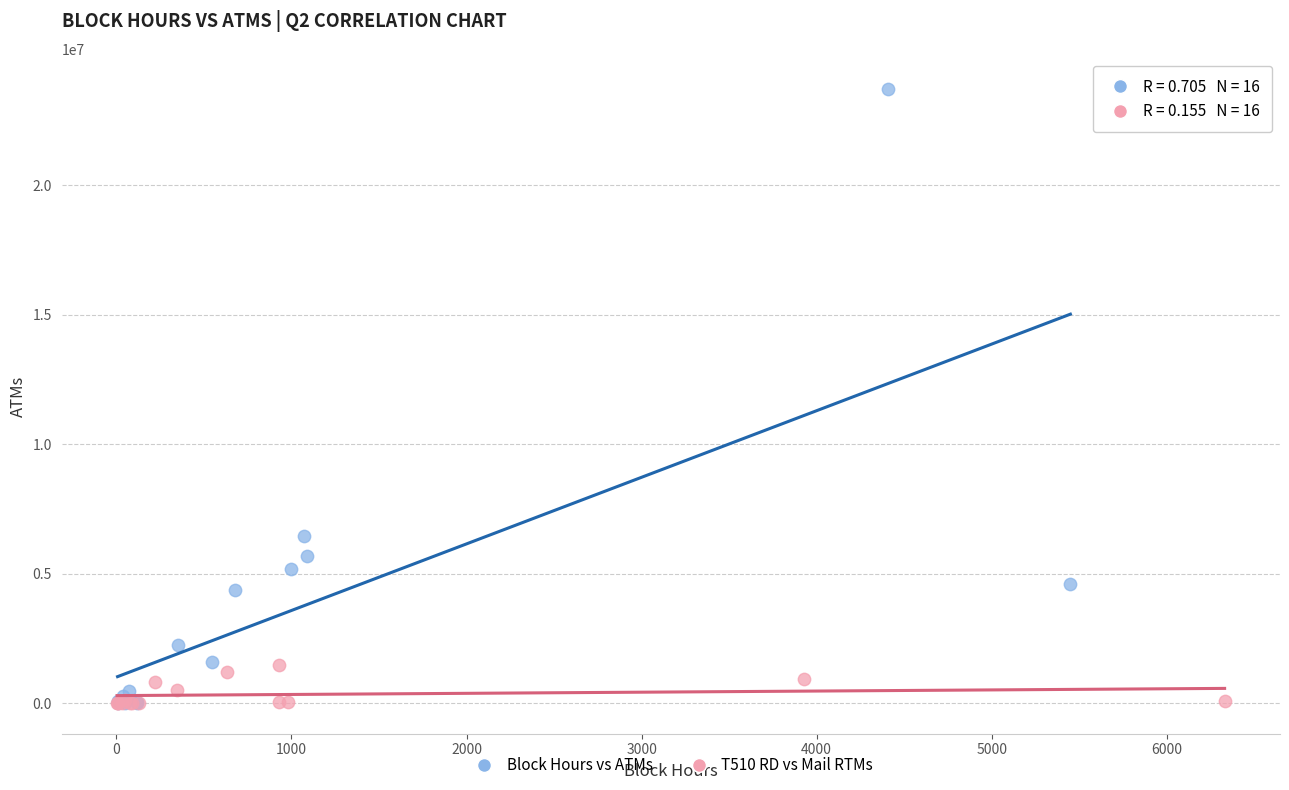

Which series has the widest spread of Y values?

Block Hours vs ATMs